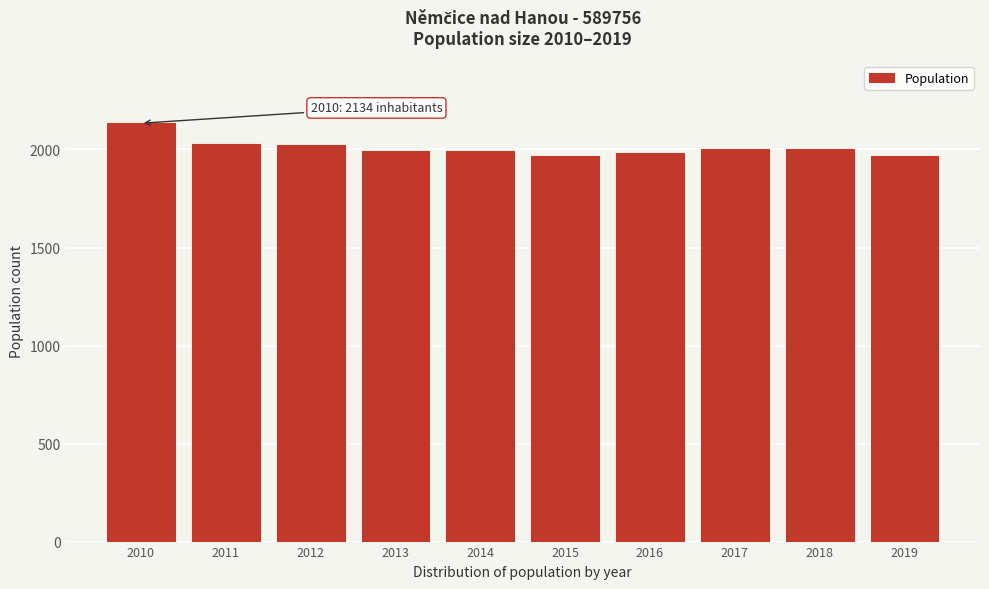

What is the difference between the second highest and minimum values?

63